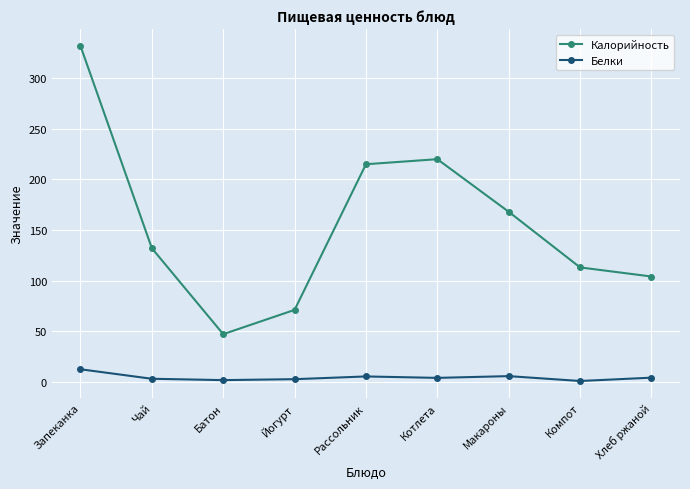

Which series changed the most between Чай and Рассольник?

Калорийность